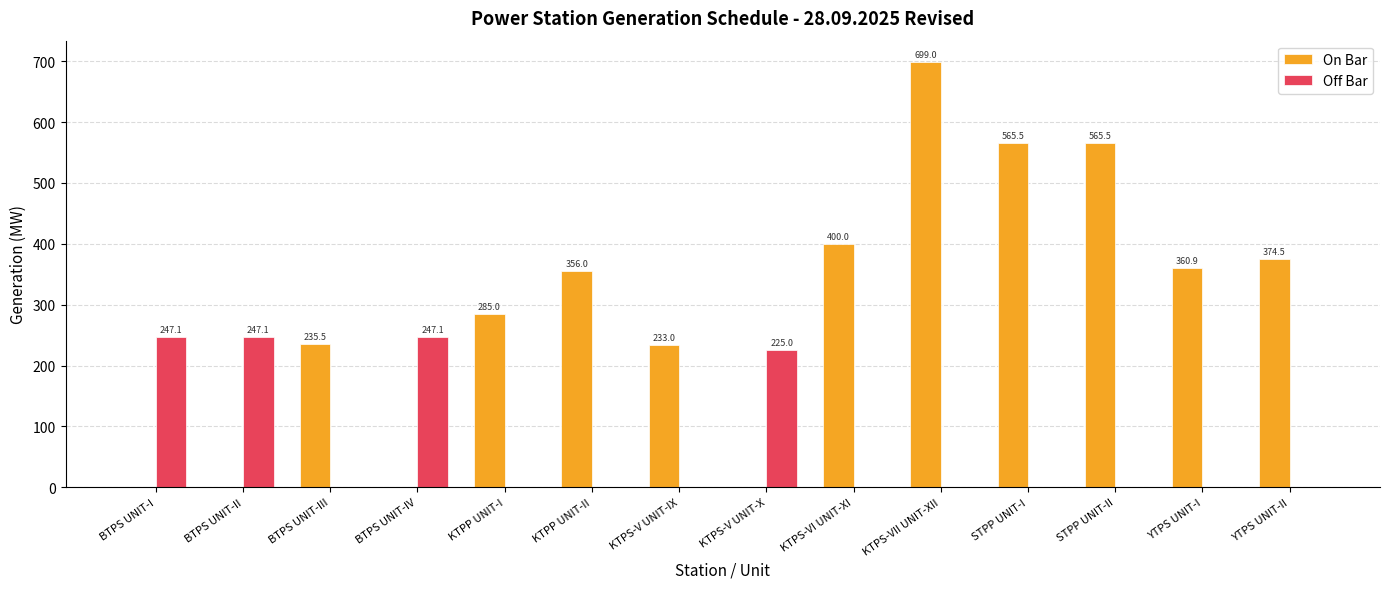

What is the maximum value for Off Bar?

247.1